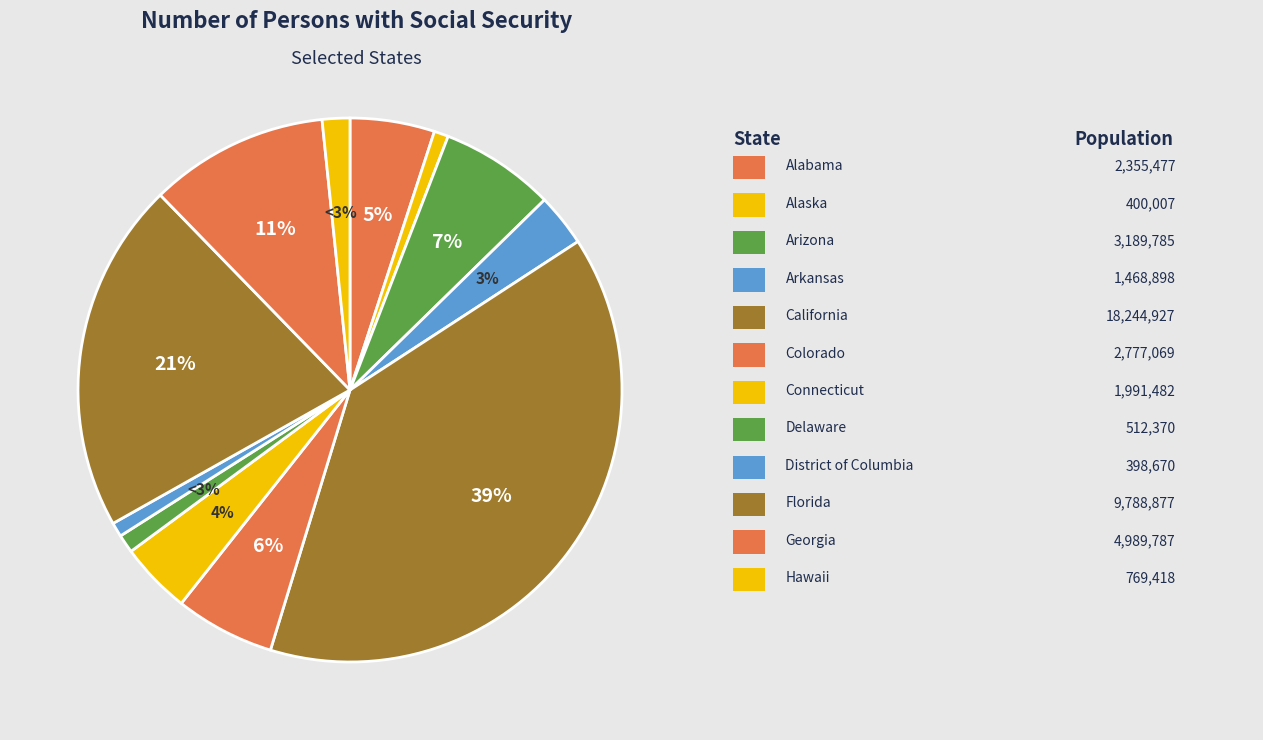

Combined, what portion of the pie is California and Alaska?

39.8%